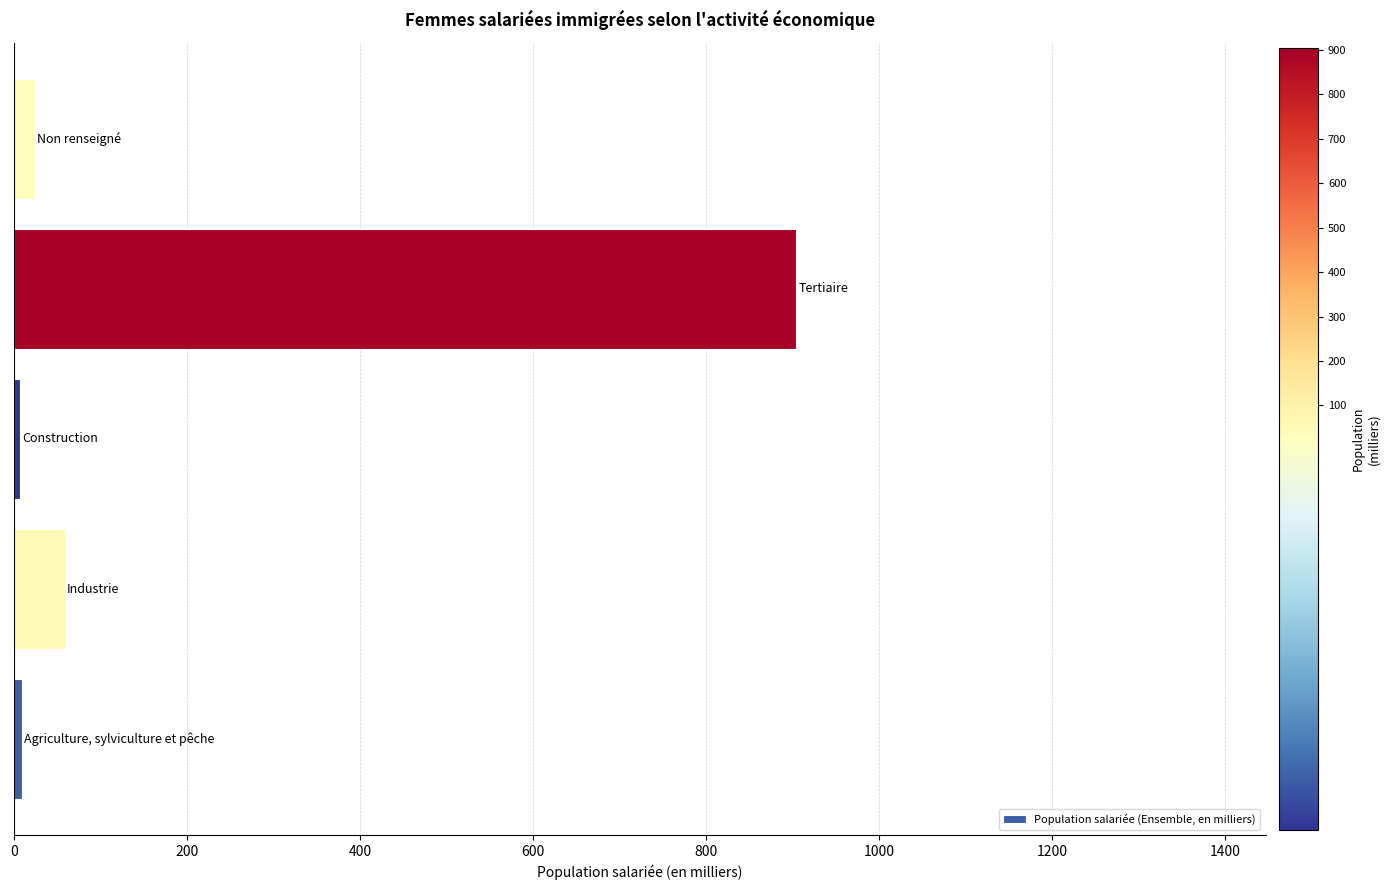

What is the average value?

201.1